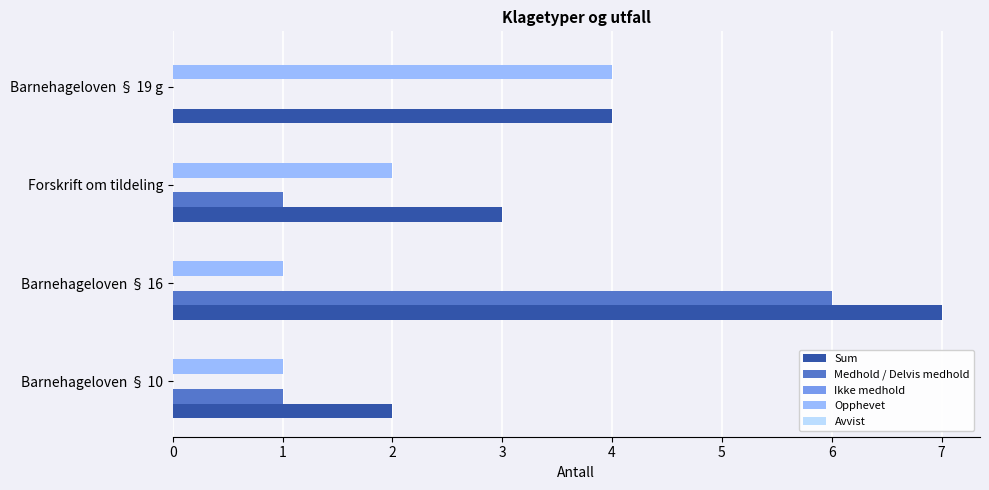

What is the approximate value of Sum at Barnehageloven § 16?

7